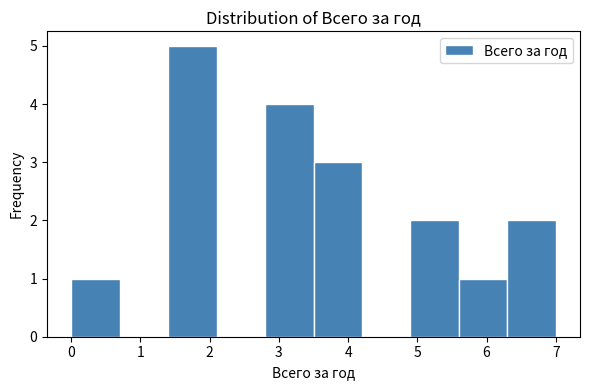

Reading left to right, transcribe this chart: for each bar, give the range it covers on the x-axis and its height. The values are not printed on the chart, so give them approximately, as read against the axis.

0.0 to 0.7: 1
0.7 to 1.4: 0
1.4 to 2.1: 5
2.1 to 2.8: 0
2.8 to 3.5: 4
3.5 to 4.2: 3
4.2 to 4.9: 0
4.9 to 5.6: 2
5.6 to 6.3: 1
6.3 to 7.0: 2